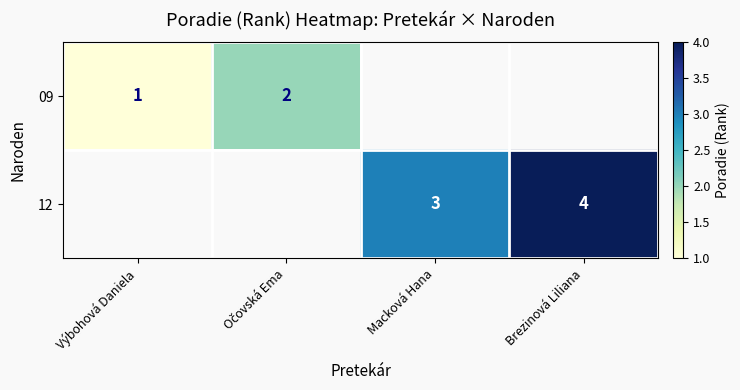

True or false: 12 has a value of 1 at Brezinová Liliana.

False